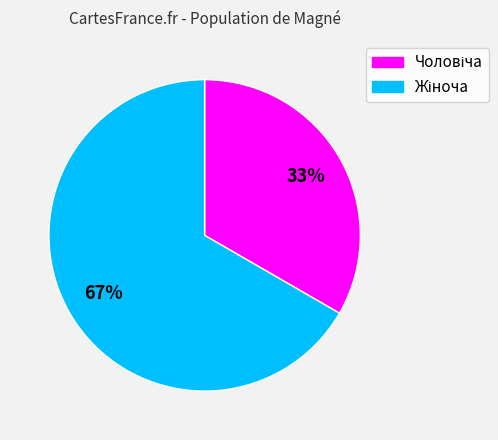

Does any single category account for the majority?

Yes